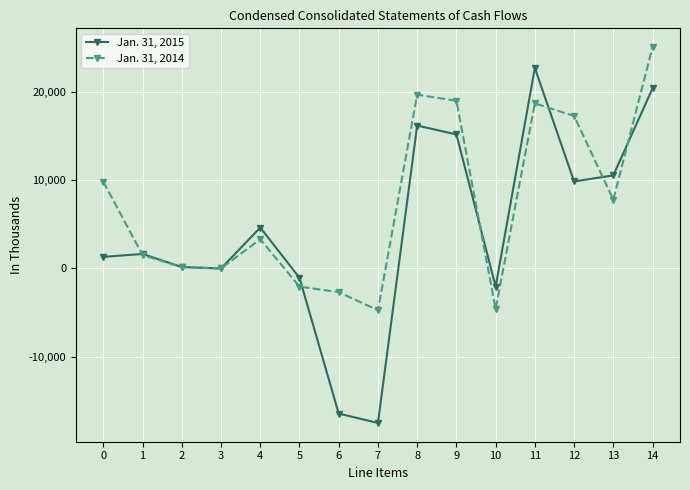

The Jan. 31, 2014 series shows 9818 at 0. True or false?

True